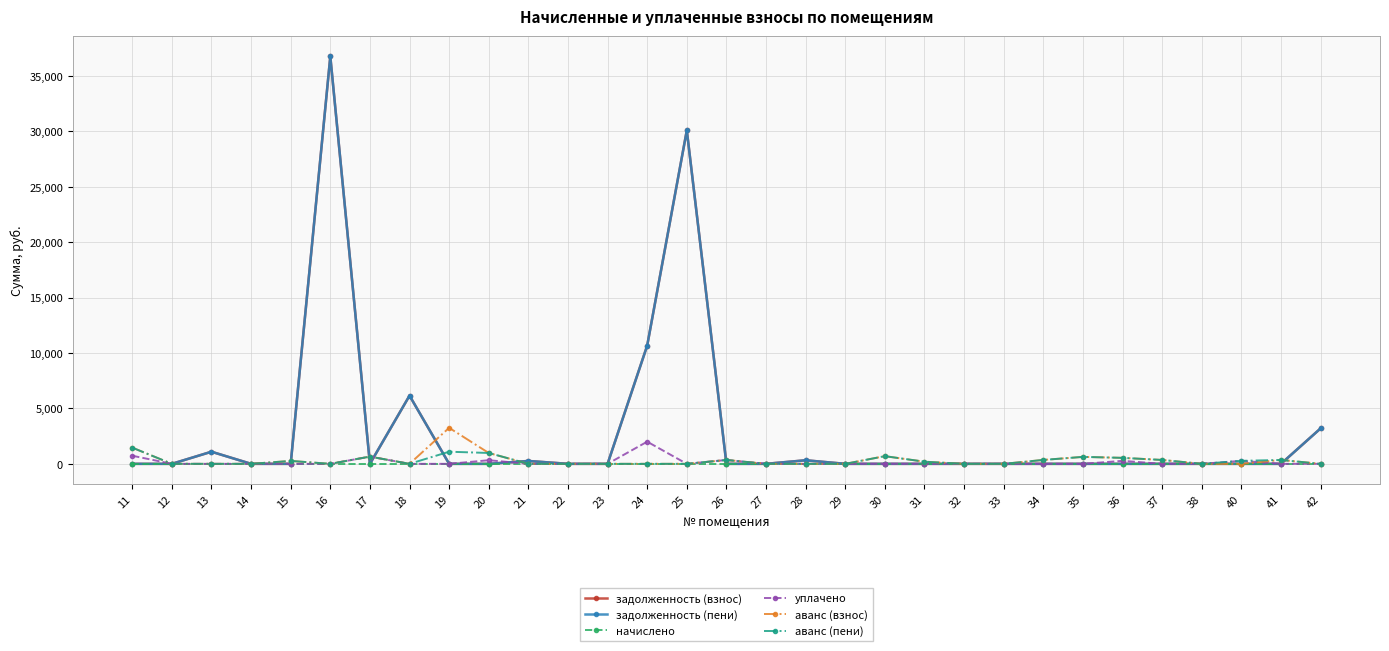

Does the chart have visible grid lines?

Yes